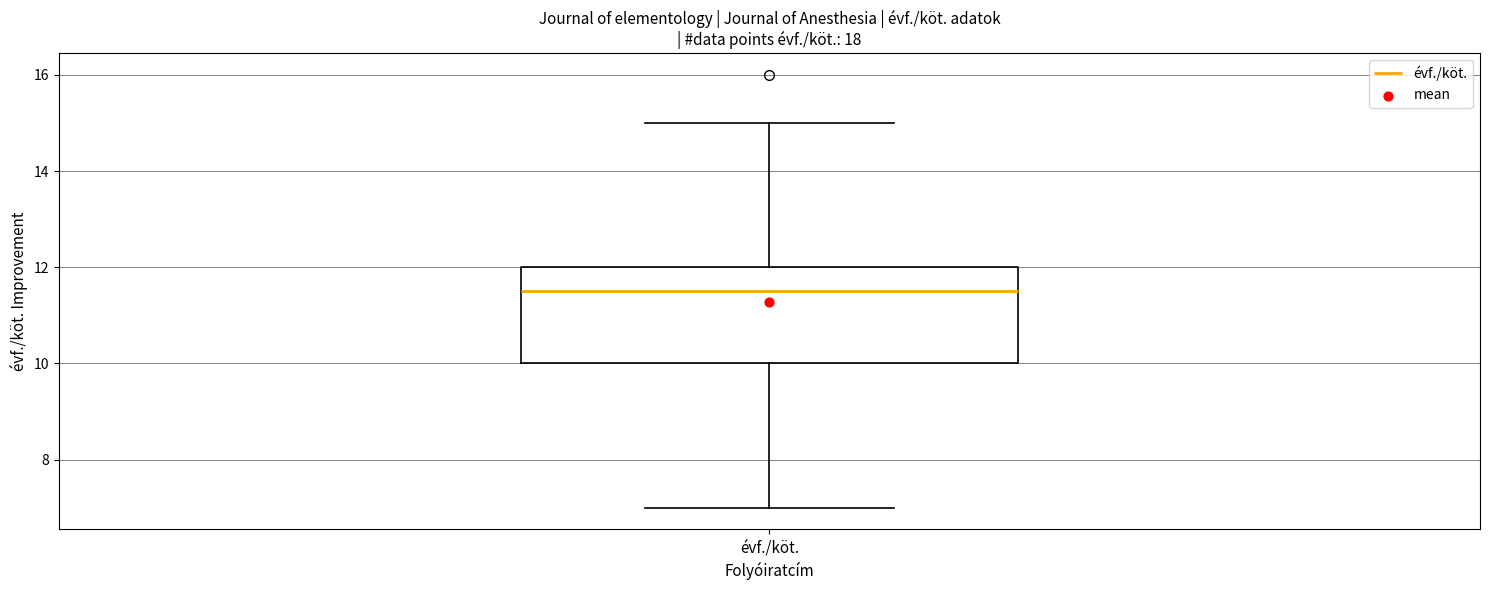

Where is the upper edge of the box for évf./köt. on the y-axis? The values are not printed on the chart, so give them approximately, as read against the axis.

12.0